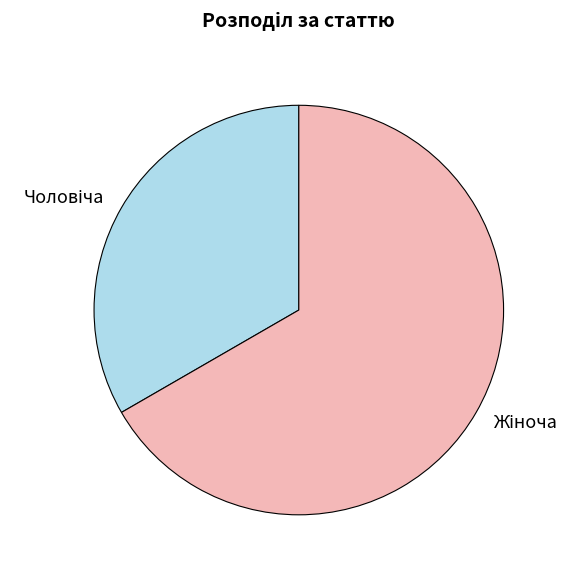

Is there a majority slice in this chart?

Yes